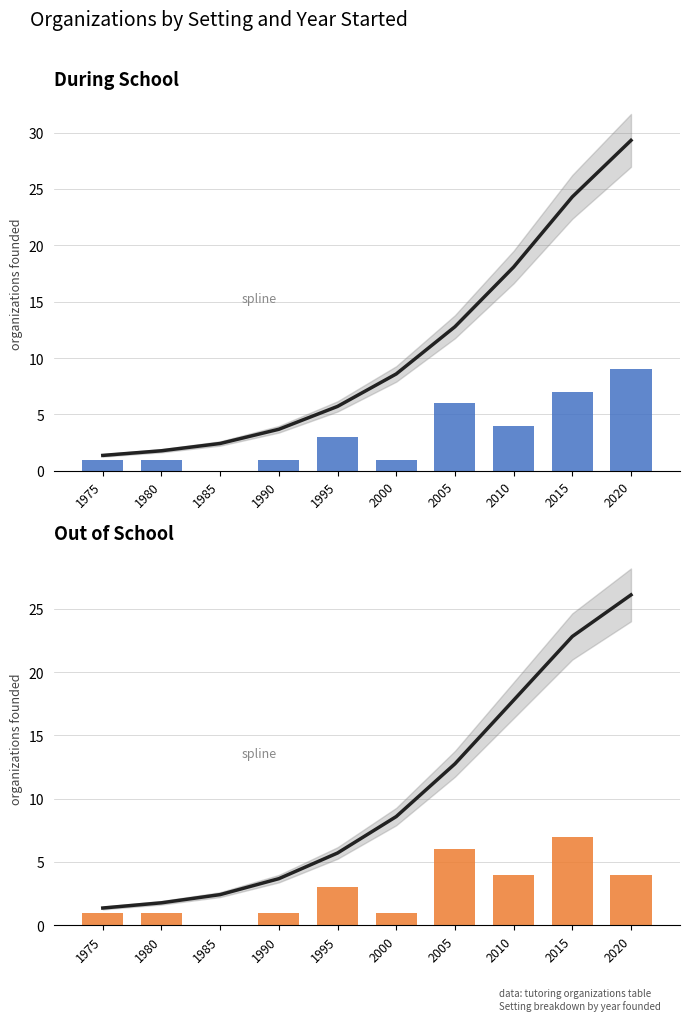

List the series in order of their peak value, highest first.

spline, During School, Out of School